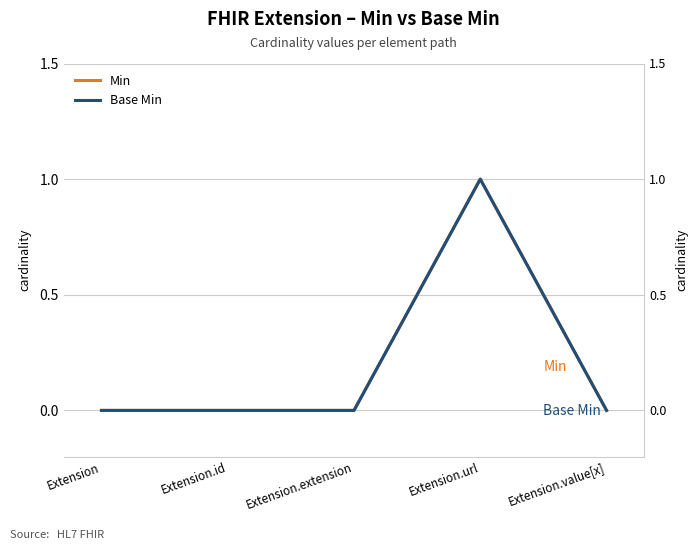

Where is the first local maximum for Min?

Extension.url